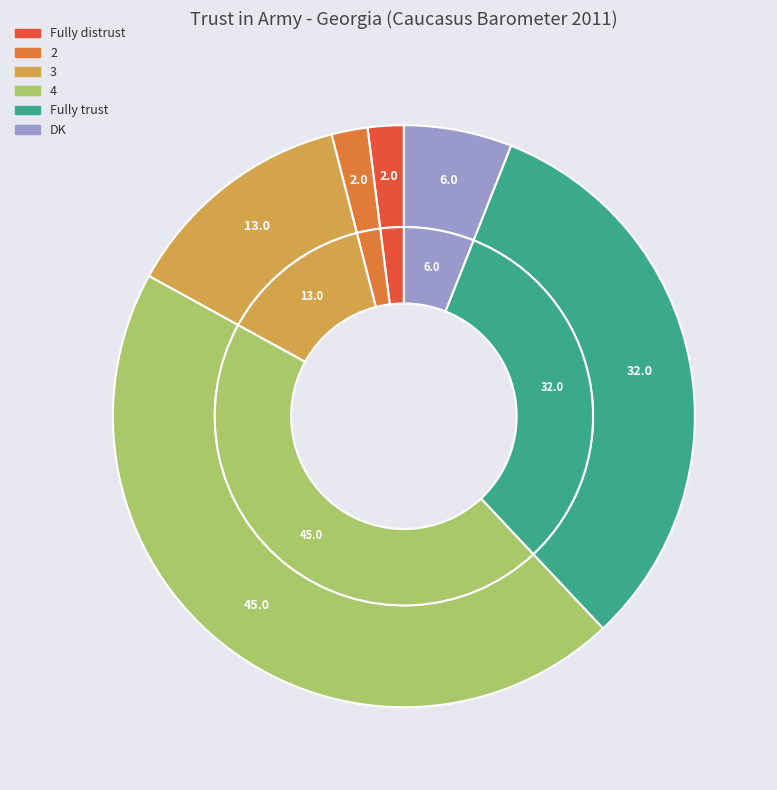

Is the sum of 4 and DK greater than half?

Yes